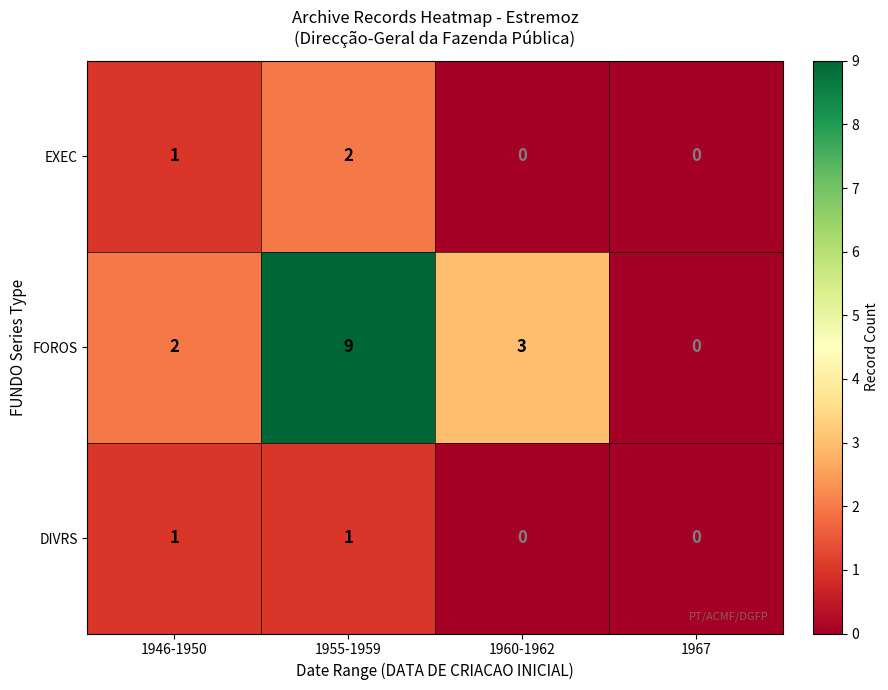

What is the difference between the maximum and second lowest values in the FOROS series?

7